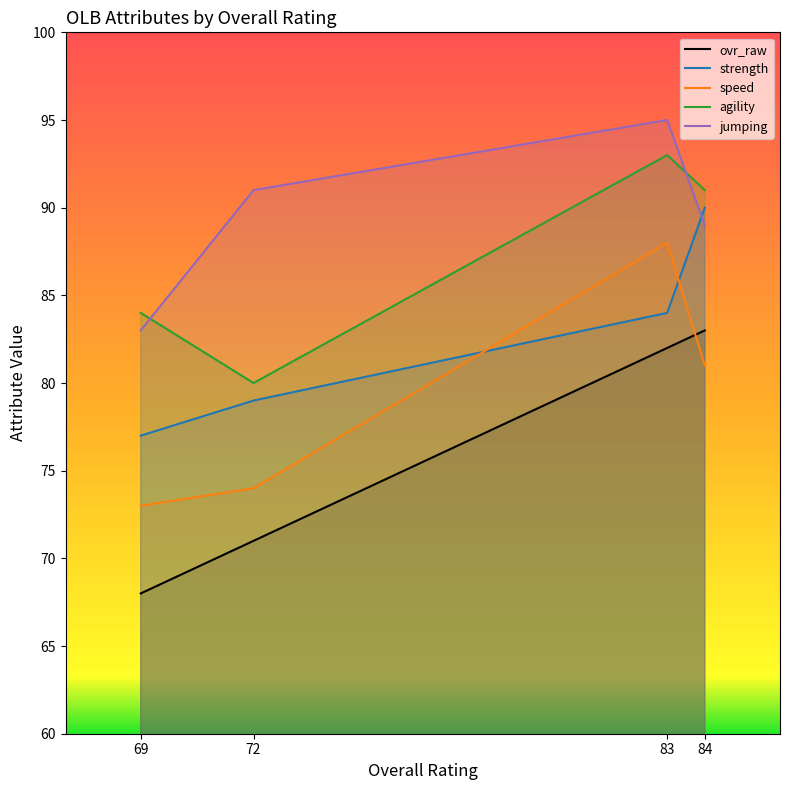

True or false: agility and strength cross at least once.

False